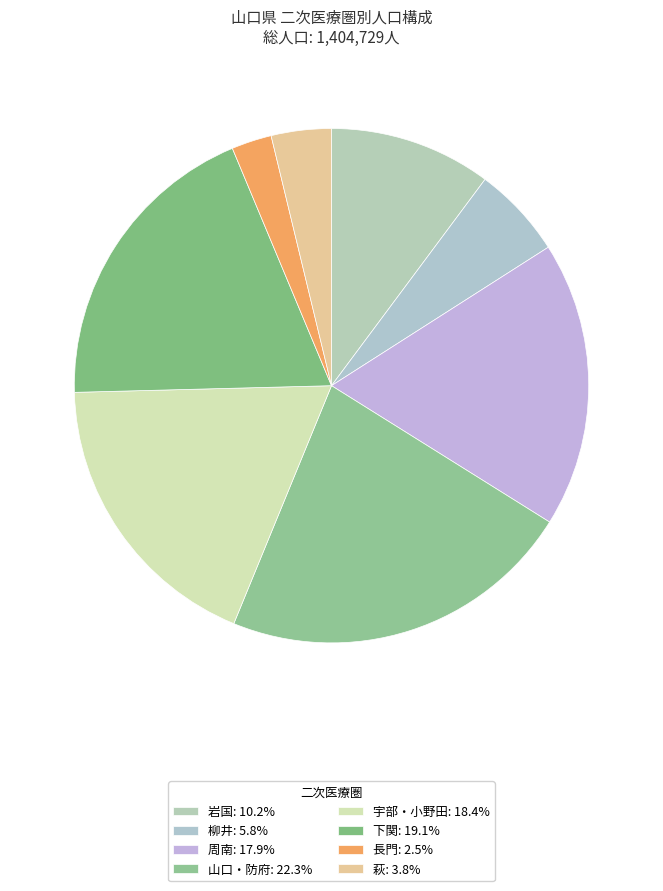

The 長門 slice represents 12% of the pie. True or false?

False